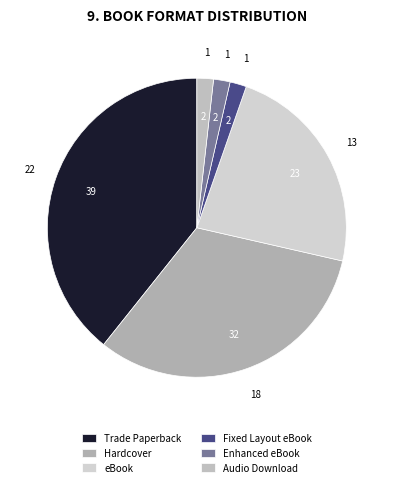

What percentage is the Enhanced eBook slice, to the nearest percent?

2%